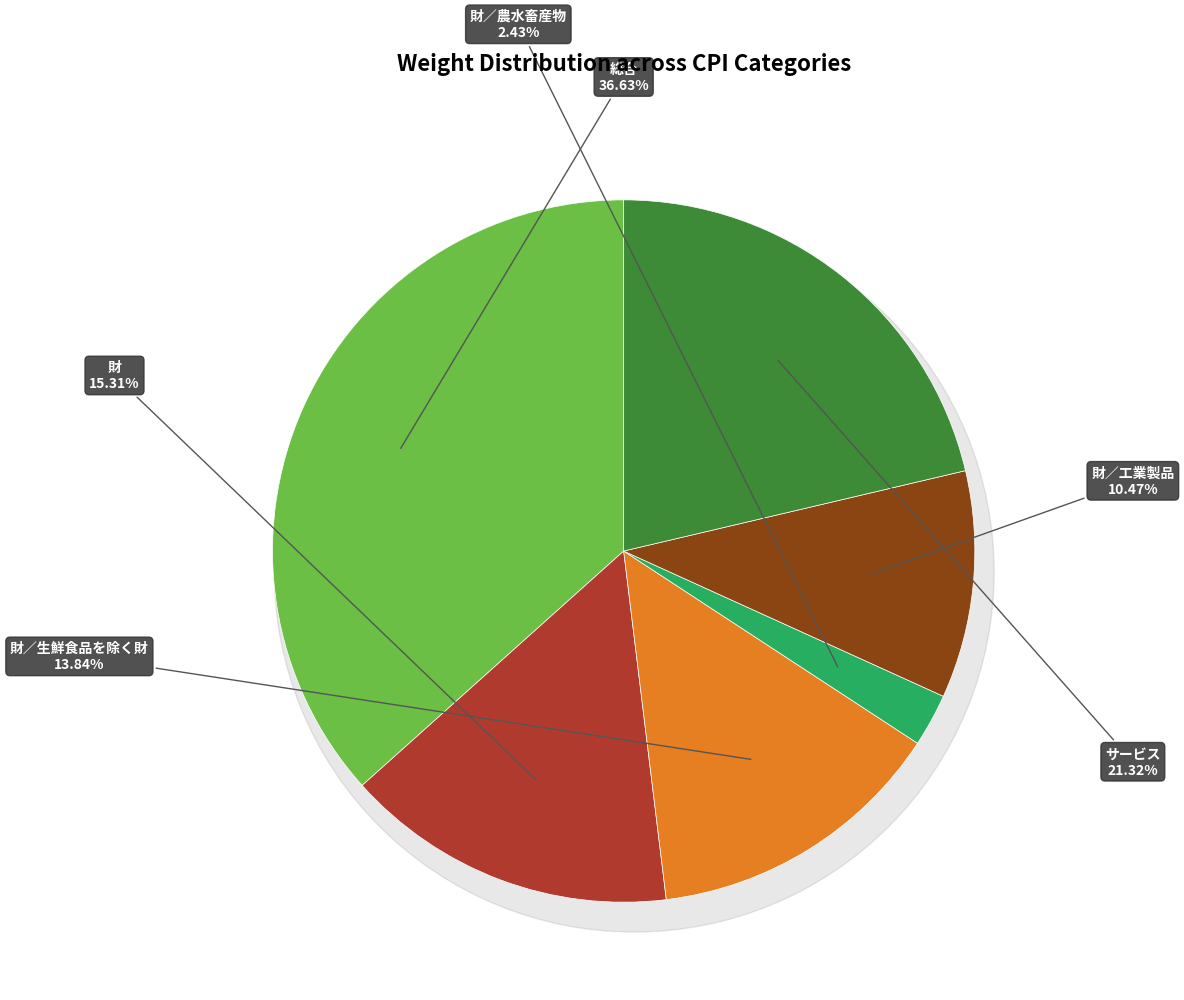

To the nearest percent, what portion does 財／工業製品 represent?

10%